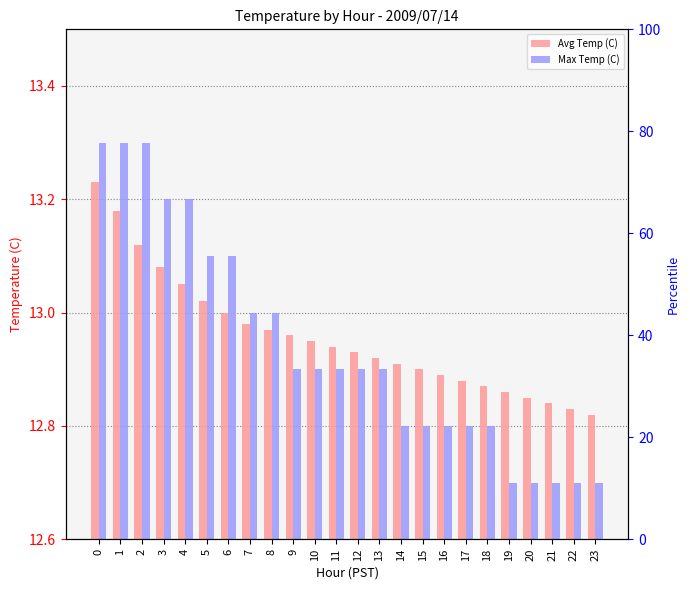

The Avg Temp (C) series shows 3.1 at 1. True or false?

False